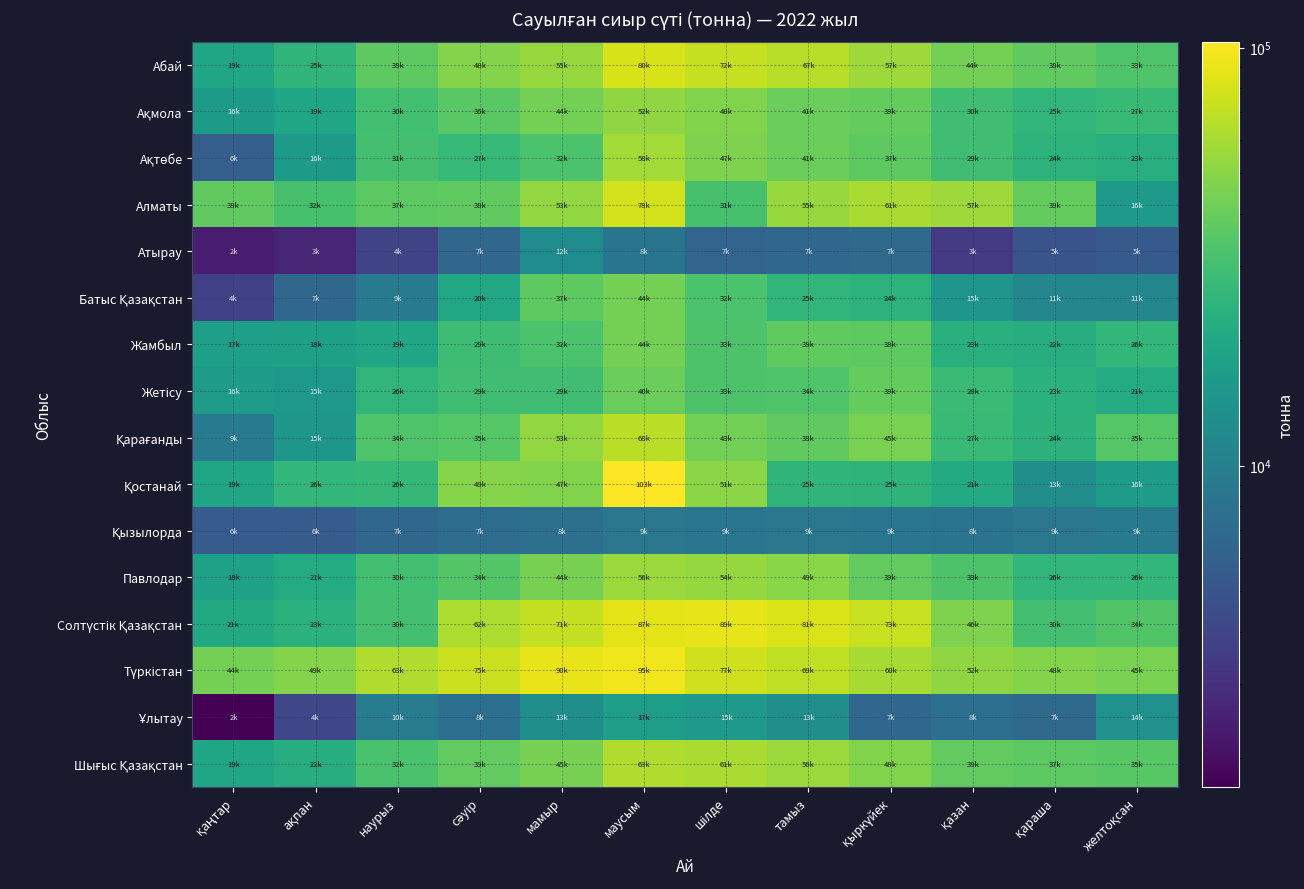

At which category does the chart reach its peak across all series?

маусым